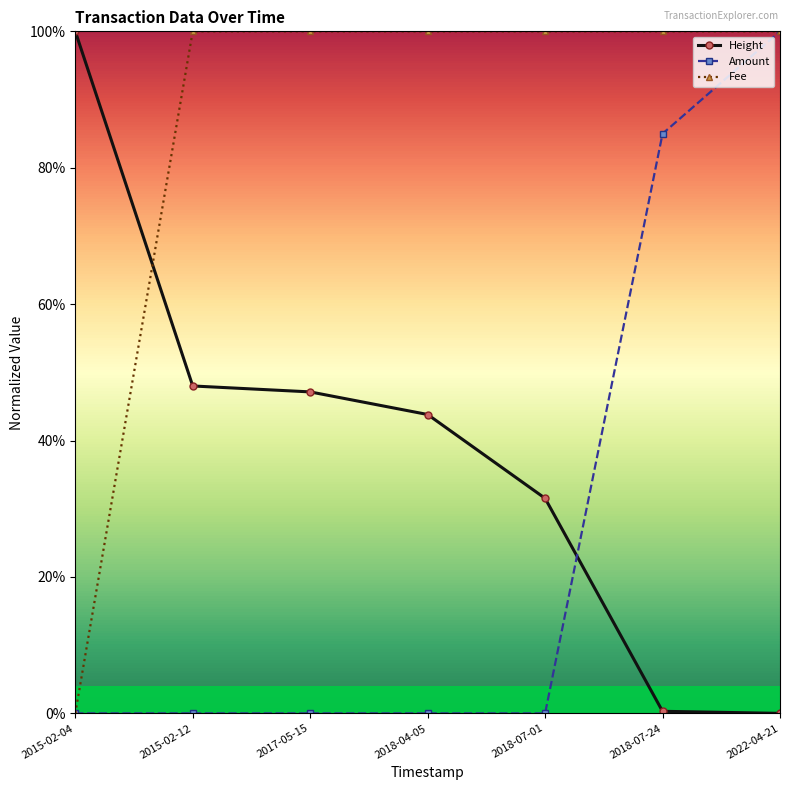

What are all the series names shown in the legend?

Height, Amount, Fee